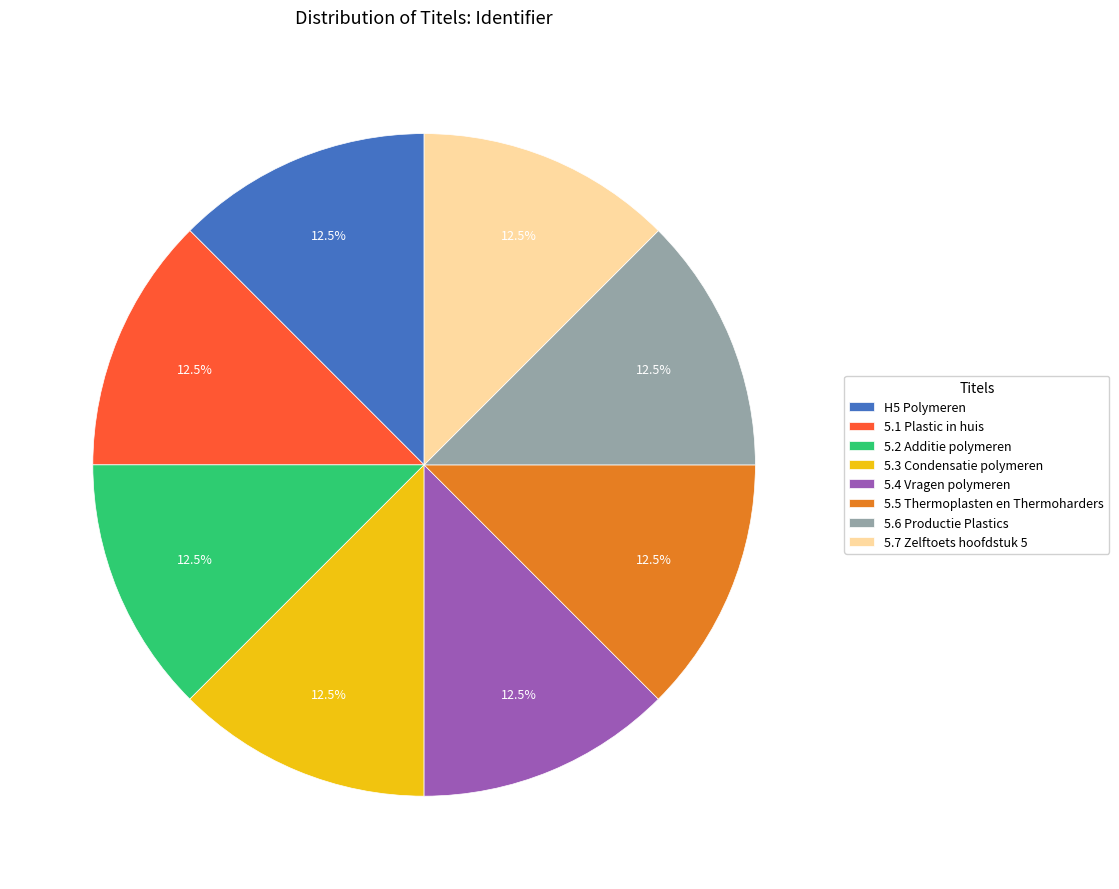

How many slices are in this pie chart?

8